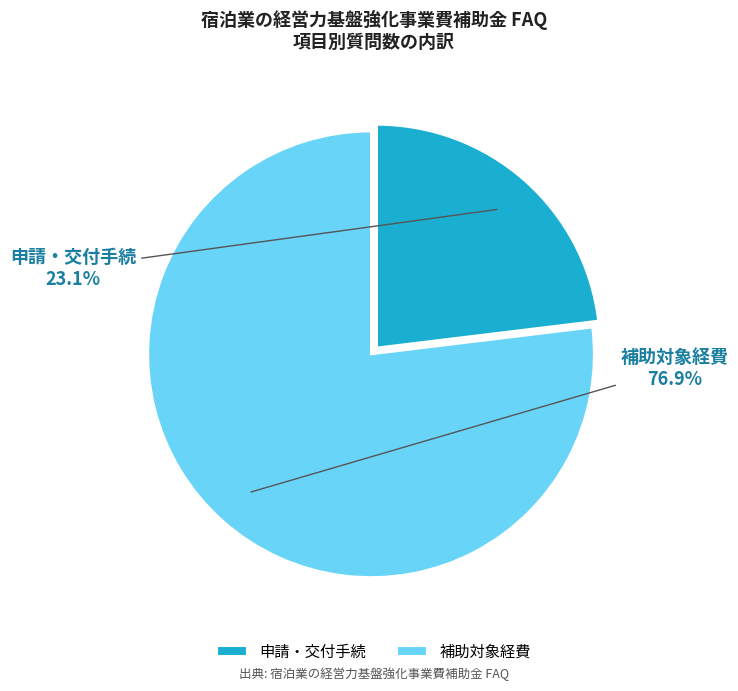

Is it true that 申請・交付手続 is 23% of the pie?

True